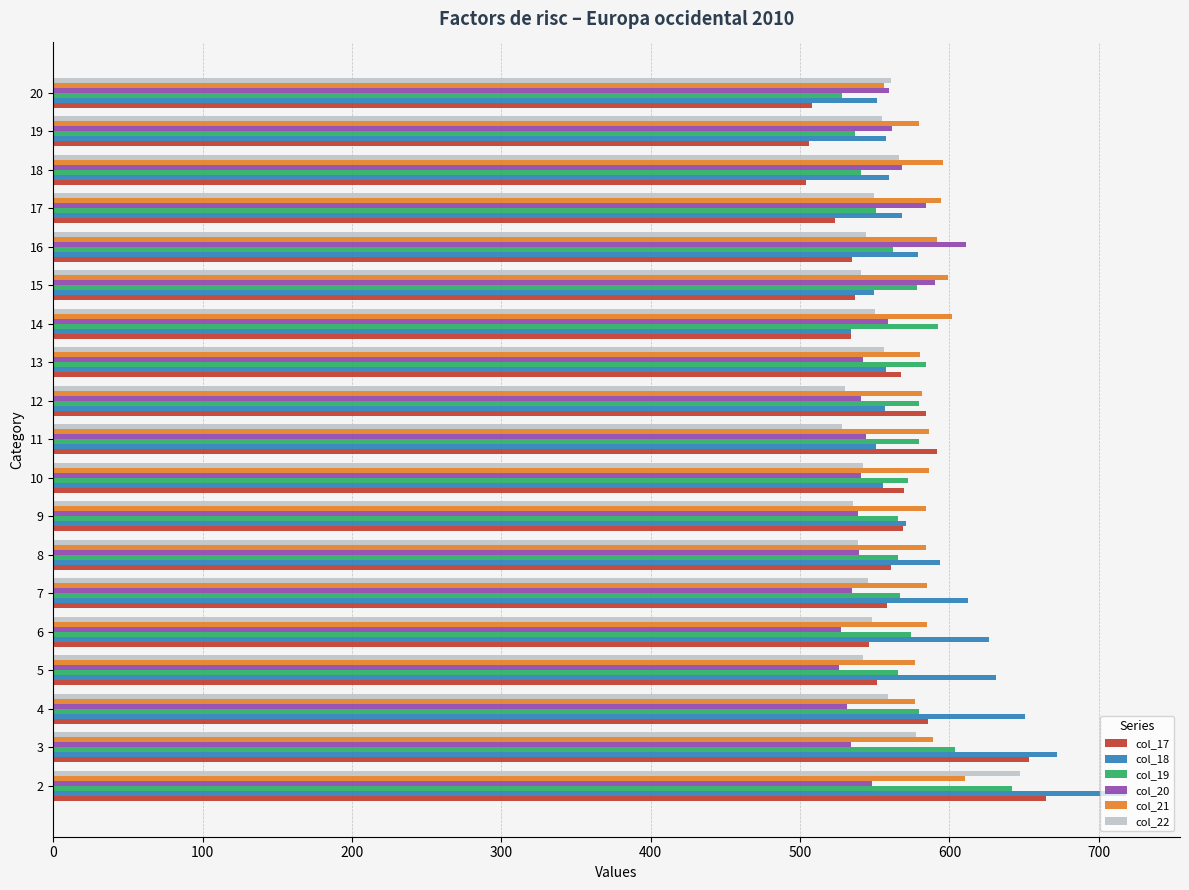

What is the minimum value for col_22?

527.9